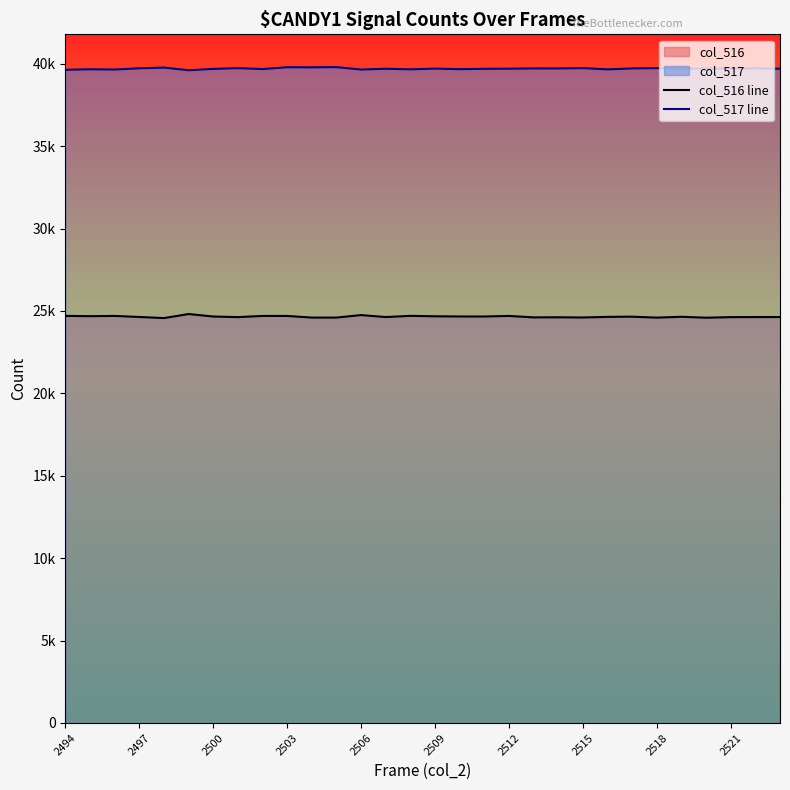

What is the average value of the col_517 line series?

39699